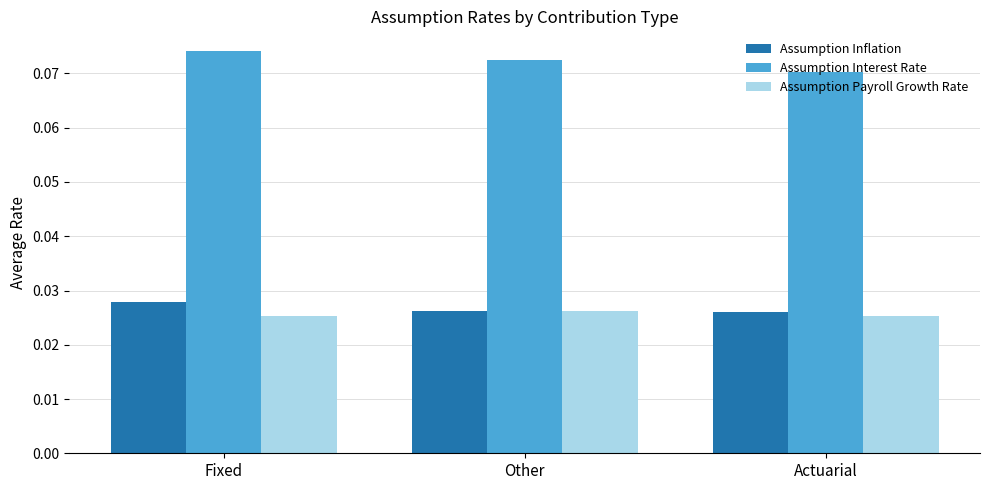

Is the value of Assumption Interest Rate at Other greater than the value of Assumption Inflation at Fixed?

Yes